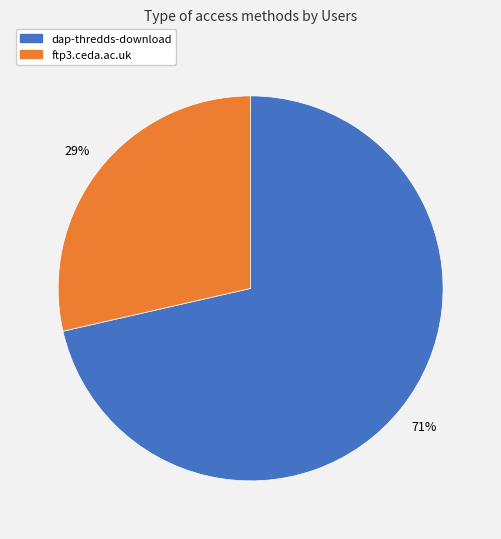

Do dap-thredds-download and ftp3.ceda.ac.uk together represent more than half of the pie?

Yes